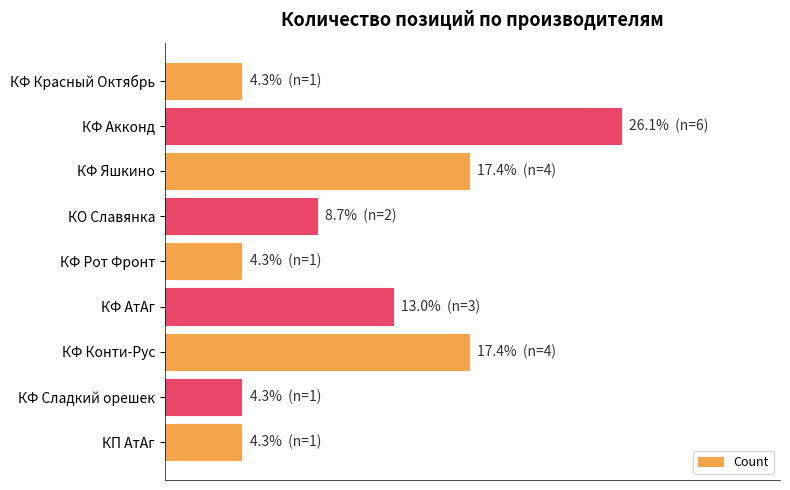

Does the chart contain any negative values?

No